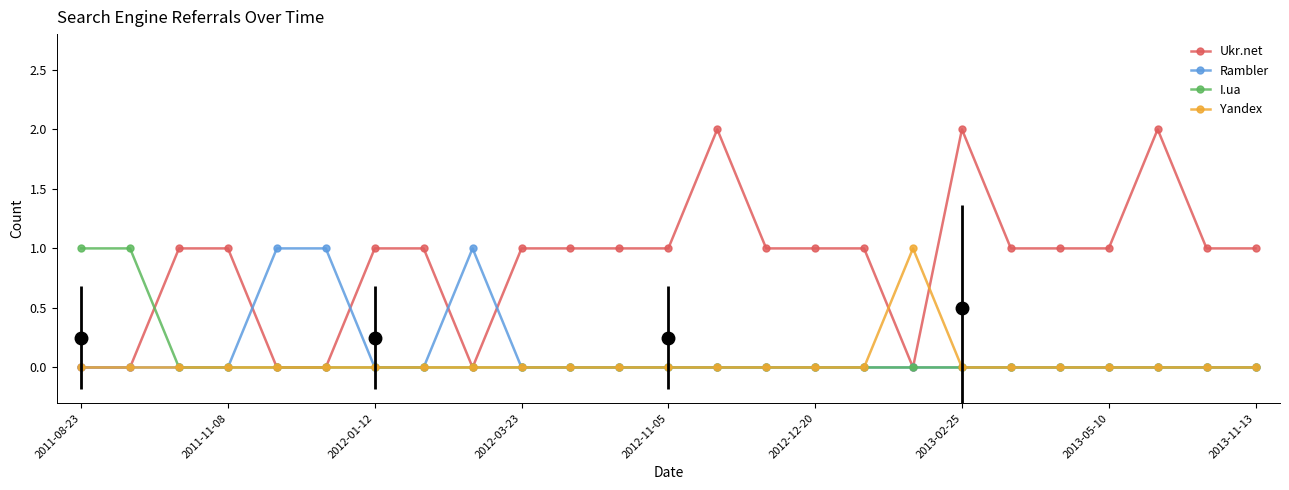

In Ukr.net, how many points are lower than both neighbors (excluding endpoints)?

2